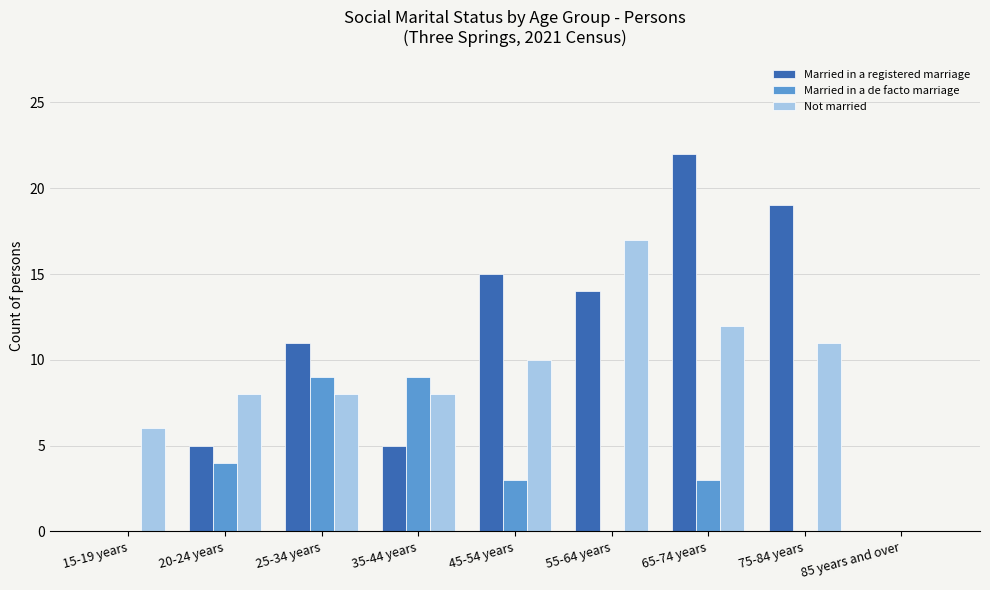

What is the highest value of the Not married series?

17